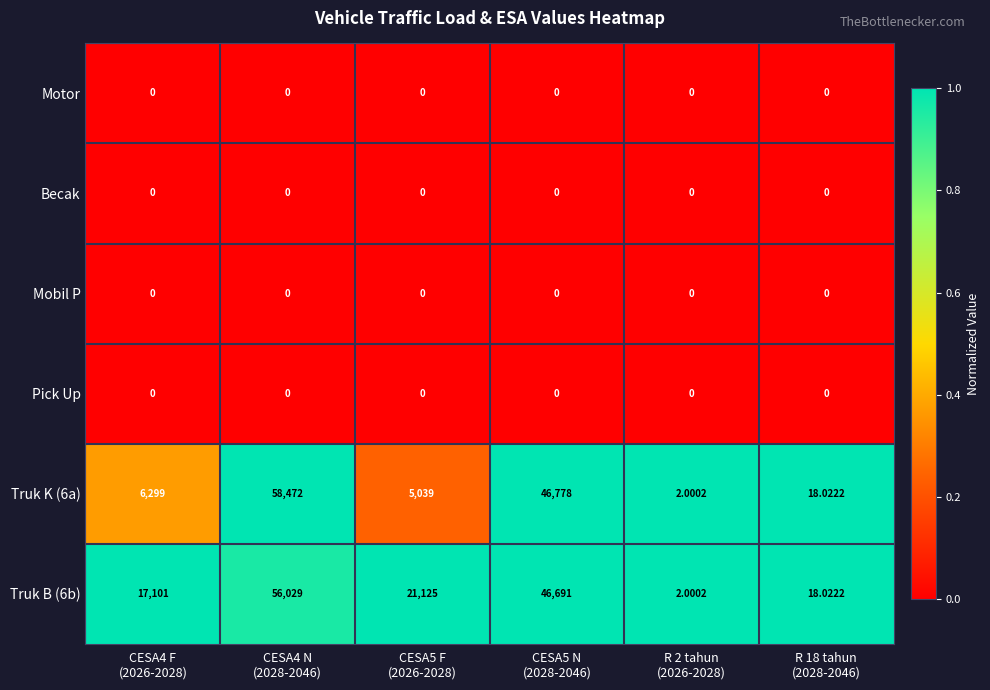

At which category does the chart reach its minimum across all series?

CESA4 F
(2026-2028)